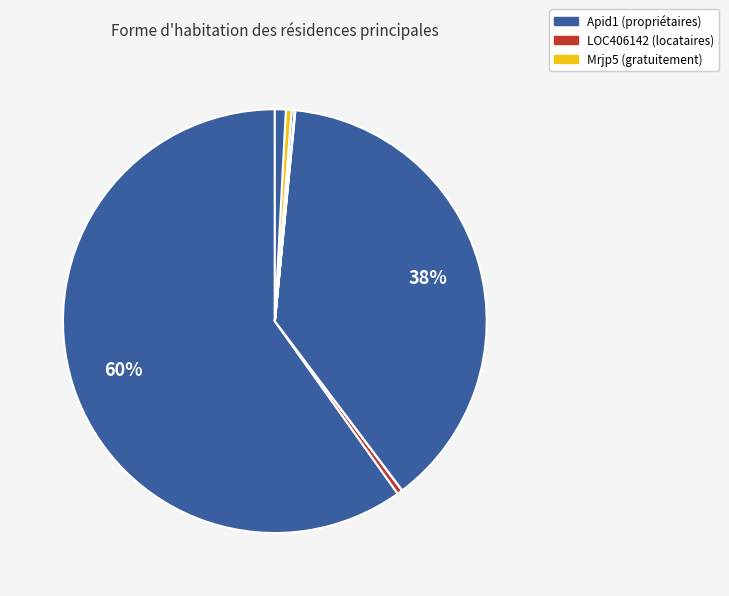

To the nearest percent, what is the difference between the largest and smallest slice percentages?

60%